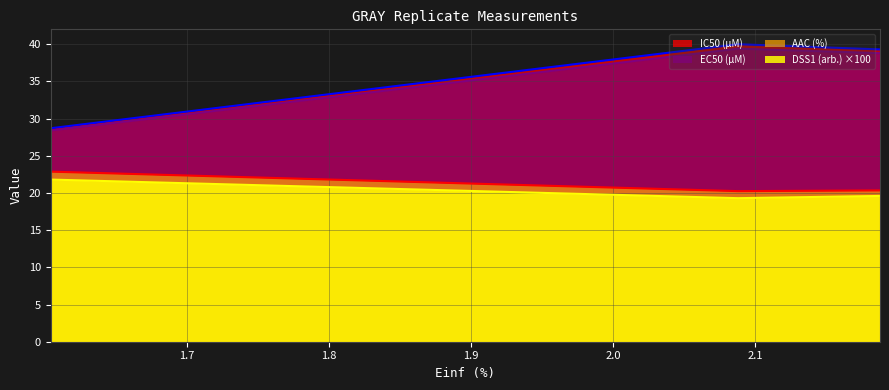

Which series has the largest total across all categories?

IC50 (µM)